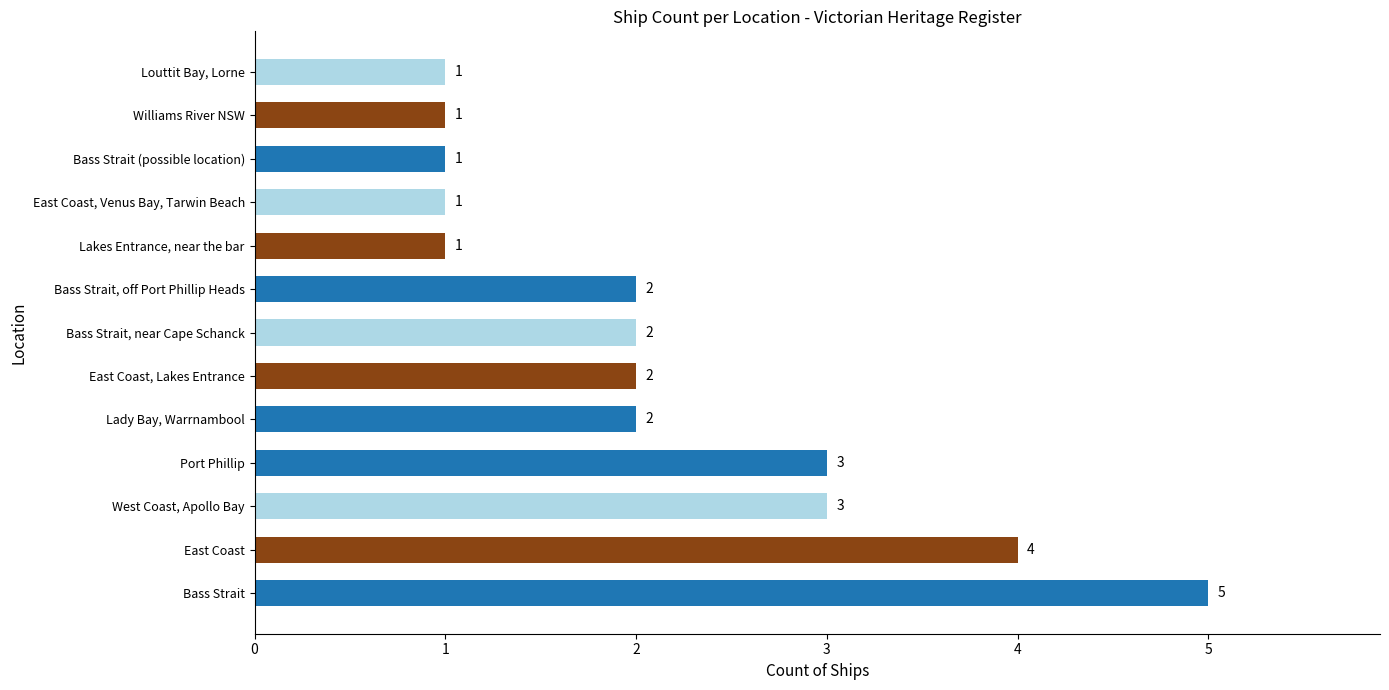

How many values are below 2?

5